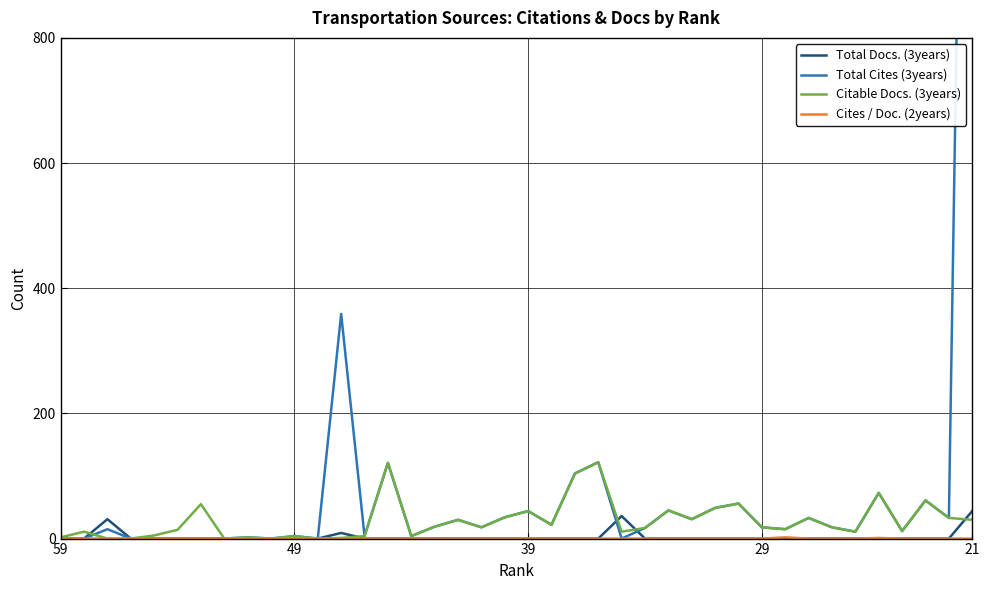

True or false: Cites / Doc. (2years) and Total Cites (3years) intersect in this chart.

False